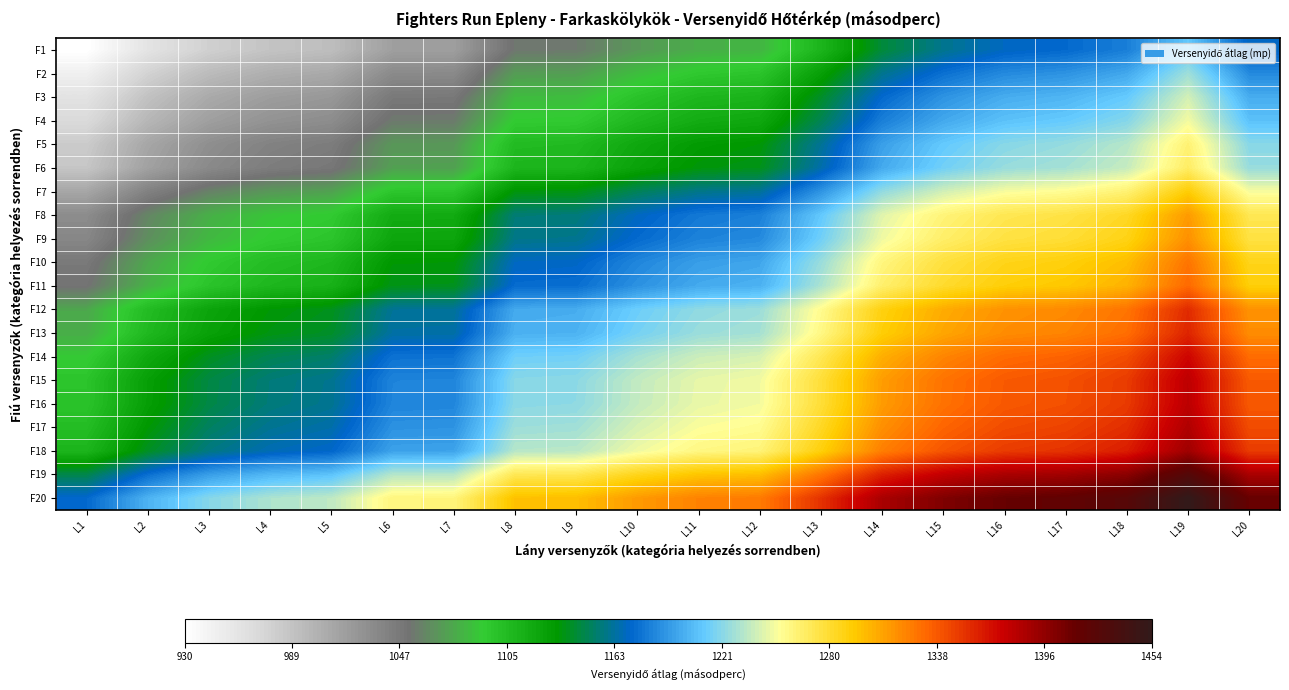

Reading right to left, extract all data points from this chart.

F1: L20=1170.0	L19=1211.0	L18=1182.0	L17=1173.5	L16=1170.0	L15=1160.0	L14=1143.5	L13=1110.0	L12=1081.5	L11=1078.5	L10=1069.0	L9=1055.0	L8=1054.0	L7=1017.0	L6=1016.5	L5=992.5	L4=988.0	L3=978.0	L2=959.5	L1=930.5
F2: L20=1186.5	L19=1227.5	L18=1198.5	L17=1190.0	L16=1186.5	L15=1176.5	L14=1160.0	L13=1126.5	L12=1098.0	L11=1095.0	L10=1085.5	L9=1071.5	L8=1070.5	L7=1033.5	L6=1033.0	L5=1009.0	L4=1004.5	L3=994.5	L2=976.0	L1=947.0
F3: L20=1200.0	L19=1241.0	L18=1212.0	L17=1203.5	L16=1200.0	L15=1190.0	L14=1173.5	L13=1140.0	L12=1111.5	L11=1108.5	L10=1099.0	L9=1085.0	L8=1084.0	L7=1047.0	L6=1046.5	L5=1022.5	L4=1018.0	L3=1008.0	L2=989.5	L1=960.5
F4: L20=1208.5	L19=1249.5	L18=1220.5	L17=1212.0	L16=1208.5	L15=1198.5	L14=1182.0	L13=1148.5	L12=1120.0	L11=1117.0	L10=1107.5	L9=1093.5	L8=1092.5	L7=1055.5	L6=1055.0	L5=1031.0	L4=1026.5	L3=1016.5	L2=998.0	L1=969.0
F5: L20=1221.5	L19=1262.5	L18=1233.5	L17=1225.0	L16=1221.5	L15=1211.5	L14=1195.0	L13=1161.5	L12=1133.0	L11=1130.0	L10=1120.5	L9=1106.5	L8=1105.5	L7=1068.5	L6=1068.0	L5=1044.0	L4=1039.5	L3=1029.5	L2=1011.0	L1=982.0
F6: L20=1225.5	L19=1266.5	L18=1237.5	L17=1229.0	L16=1225.5	L15=1215.5	L14=1199.0	L13=1165.5	L12=1137.0	L11=1134.0	L10=1124.5	L9=1110.5	L8=1109.5	L7=1072.5	L6=1072.0	L5=1048.0	L4=1043.5	L3=1033.5	L2=1015.0	L1=986.0
F7: L20=1250.5	L19=1291.5	L18=1262.5	L17=1254.0	L16=1250.5	L15=1240.5	L14=1224.0	L13=1190.5	L12=1162.0	L11=1159.0	L10=1149.5	L9=1135.5	L8=1134.5	L7=1097.5	L6=1097.0	L5=1073.0	L4=1068.5	L3=1058.5	L2=1040.0	L1=1011.0
F8: L20=1271.0	L19=1312.0	L18=1283.0	L17=1274.5	L16=1271.0	L15=1261.0	L14=1244.5	L13=1211.0	L12=1182.5	L11=1179.5	L10=1170.0	L9=1156.0	L8=1155.0	L7=1118.0	L6=1117.5	L5=1093.5	L4=1089.0	L3=1079.0	L2=1060.5	L1=1031.5
F9: L20=1275.0	L19=1316.0	L18=1287.0	L17=1278.5	L16=1275.0	L15=1265.0	L14=1248.5	L13=1215.0	L12=1186.5	L11=1183.5	L10=1174.0	L9=1160.0	L8=1159.0	L7=1122.0	L6=1121.5	L5=1097.5	L4=1093.0	L3=1083.0	L2=1064.5	L1=1035.5
F10: L20=1286.0	L19=1327.0	L18=1298.0	L17=1289.5	L16=1286.0	L15=1276.0	L14=1259.5	L13=1226.0	L12=1197.5	L11=1194.5	L10=1185.0	L9=1171.0	L8=1170.0	L7=1133.0	L6=1132.5	L5=1108.5	L4=1104.0	L3=1094.0	L2=1075.5	L1=1046.5
F11: L20=1290.5	L19=1331.5	L18=1302.5	L17=1294.0	L16=1290.5	L15=1280.5	L14=1264.0	L13=1230.5	L12=1202.0	L11=1199.0	L10=1189.5	L9=1175.5	L8=1174.5	L7=1137.5	L6=1137.0	L5=1113.0	L4=1108.5	L3=1098.5	L2=1080.0	L1=1051.0
F12: L20=1315.0	L19=1356.0	L18=1327.0	L17=1318.5	L16=1315.0	L15=1305.0	L14=1288.5	L13=1255.0	L12=1226.5	L11=1223.5	L10=1214.0	L9=1200.0	L8=1199.0	L7=1162.0	L6=1161.5	L5=1137.5	L4=1133.0	L3=1123.0	L2=1104.5	L1=1075.5
F13: L20=1317.5	L19=1358.5	L18=1329.5	L17=1321.0	L16=1317.5	L15=1307.5	L14=1291.0	L13=1257.5	L12=1229.0	L11=1226.0	L10=1216.5	L9=1202.5	L8=1201.5	L7=1164.5	L6=1164.0	L5=1140.0	L4=1135.5	L3=1125.5	L2=1107.0	L1=1078.0
F14: L20=1330.5	L19=1371.5	L18=1342.5	L17=1334.0	L16=1330.5	L15=1320.5	L14=1304.0	L13=1270.5	L12=1242.0	L11=1239.0	L10=1229.5	L9=1215.5	L8=1214.5	L7=1177.5	L6=1177.0	L5=1153.0	L4=1148.5	L3=1138.5	L2=1120.0	L1=1091.0
F15: L20=1337.5	L19=1378.5	L18=1349.5	L17=1341.0	L16=1337.5	L15=1327.5	L14=1311.0	L13=1277.5	L12=1249.0	L11=1246.0	L10=1236.5	L9=1222.5	L8=1221.5	L7=1184.5	L6=1184.0	L5=1160.0	L4=1155.5	L3=1145.5	L2=1127.0	L1=1098.0
F16: L20=1338.0	L19=1379.0	L18=1350.0	L17=1341.5	L16=1338.0	L15=1328.0	L14=1311.5	L13=1278.0	L12=1249.5	L11=1246.5	L10=1237.0	L9=1223.0	L8=1222.0	L7=1185.0	L6=1184.5	L5=1160.5	L4=1156.0	L3=1146.0	L2=1127.5	L1=1098.5
F17: L20=1343.0	L19=1384.0	L18=1355.0	L17=1346.5	L16=1343.0	L15=1333.0	L14=1316.5	L13=1283.0	L12=1254.5	L11=1251.5	L10=1242.0	L9=1228.0	L8=1227.0	L7=1190.0	L6=1189.5	L5=1165.5	L4=1161.0	L3=1151.0	L2=1132.5	L1=1103.5
F18: L20=1349.5	L19=1390.5	L18=1361.5	L17=1353.0	L16=1349.5	L15=1339.5	L14=1323.0	L13=1289.5	L12=1261.0	L11=1258.0	L10=1248.5	L9=1234.5	L8=1233.5	L7=1196.5	L6=1196.0	L5=1172.0	L4=1167.5	L3=1157.5	L2=1139.0	L1=1110.0
F19: L20=1386.5	L19=1427.5	L18=1398.5	L17=1390.0	L16=1386.5	L15=1376.5	L14=1360.0	L13=1326.5	L12=1298.0	L11=1295.0	L10=1285.5	L9=1271.5	L8=1270.5	L7=1233.5	L6=1233.0	L5=1209.0	L4=1204.5	L3=1194.5	L2=1176.0	L1=1147.0
F20: L20=1413.0	L19=1454.0	L18=1425.0	L17=1416.5	L16=1413.0	L15=1403.0	L14=1386.5	L13=1353.0	L12=1324.5	L11=1321.5	L10=1312.0	L9=1298.0	L8=1297.0	L7=1260.0	L6=1259.5	L5=1235.5	L4=1231.0	L3=1221.0	L2=1202.5	L1=1173.5